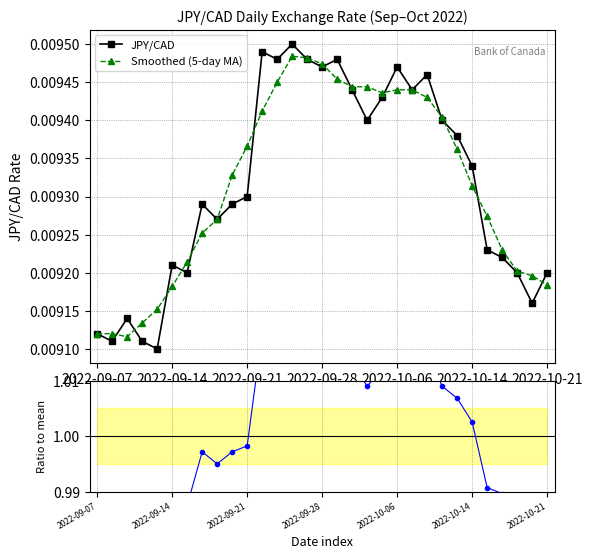

In JPY/CAD, how many points are lower than both neighbors (excluding endpoints)?

9